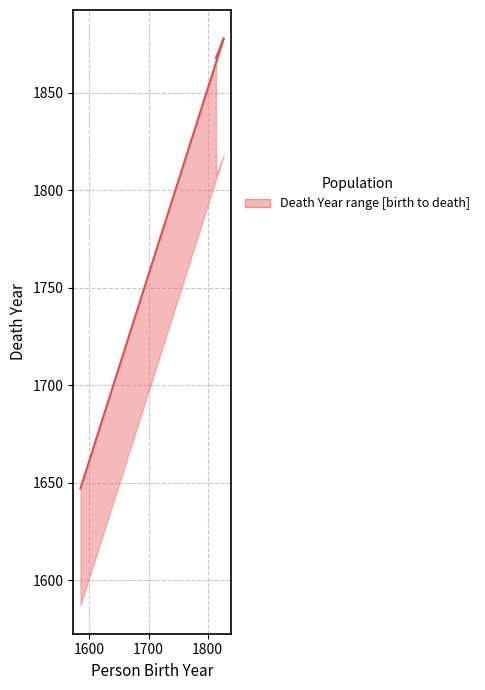

Does the chart have visible grid lines?

Yes